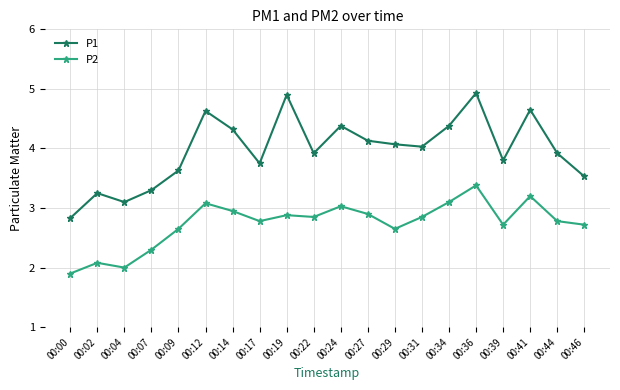

At how many categories does at least one series exceed 4?

10